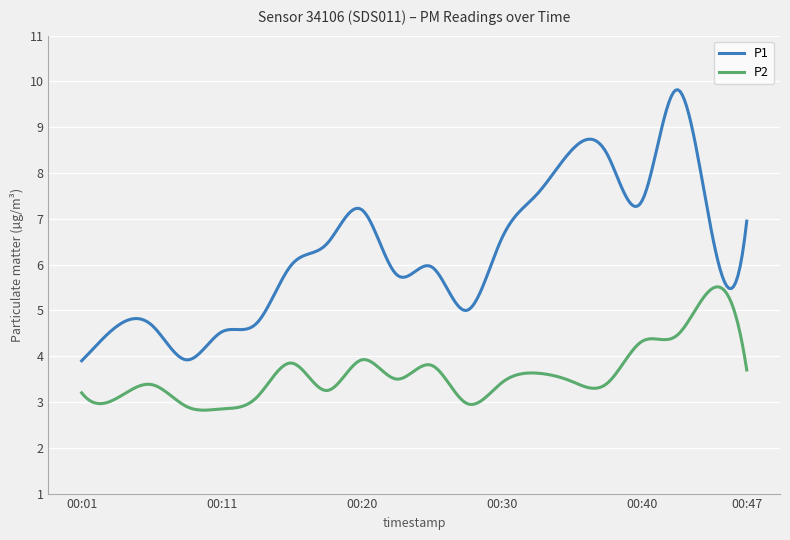

Which series has the largest total across all categories?

P1